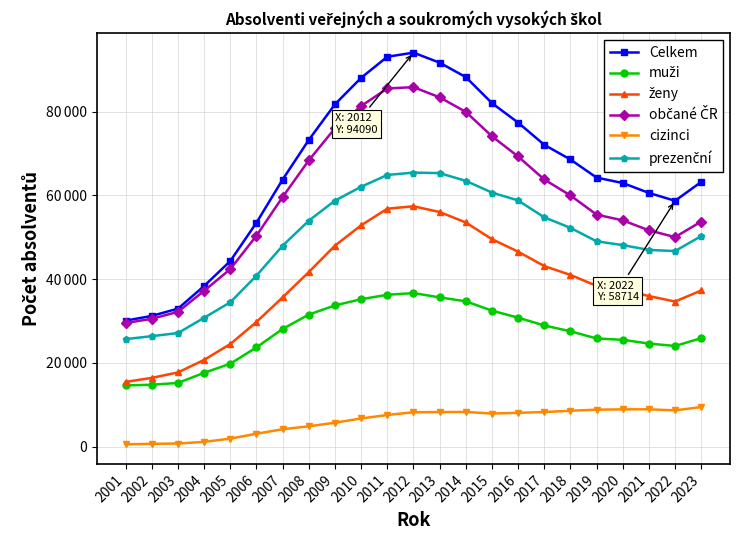

What is the average value of the občané ČR series?

59764